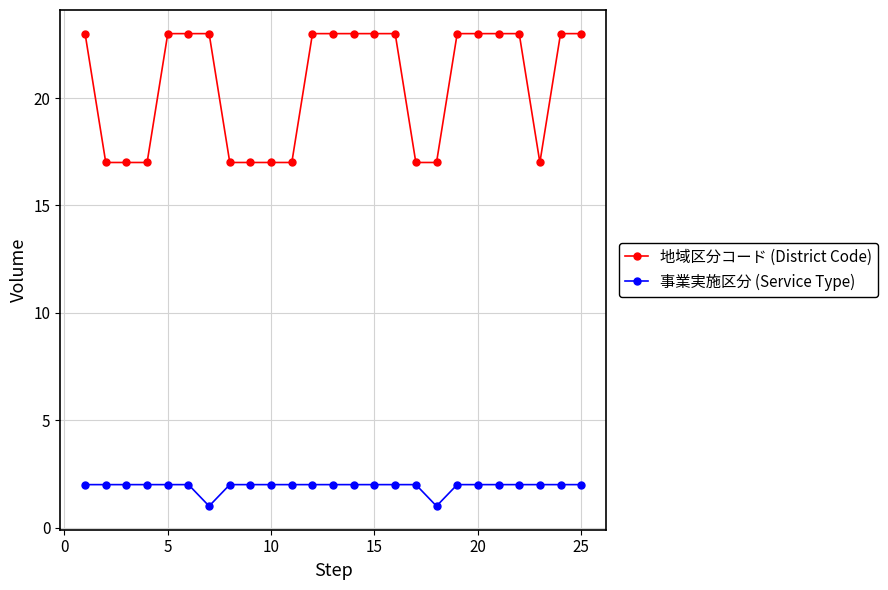

What is the value of the 地域区分コード (District Code) point at the 14th from the left?

23